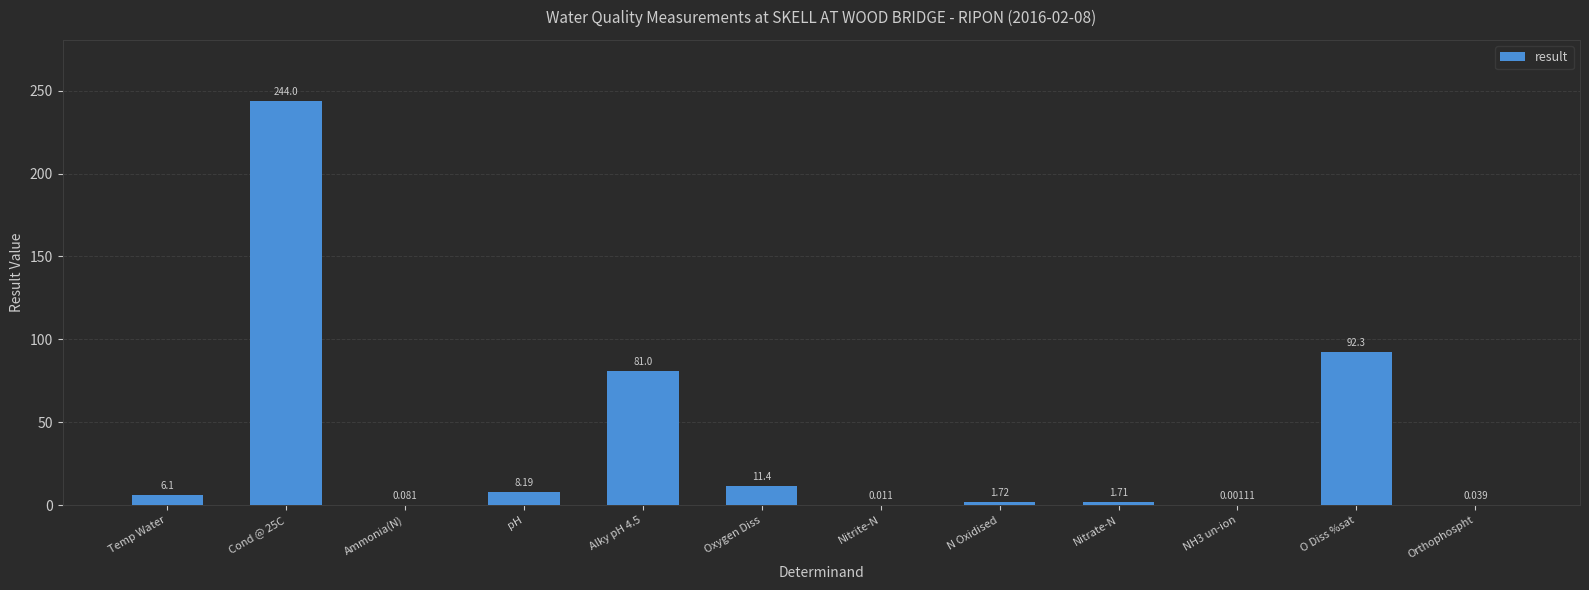

At which label is the value closest to 122?

O Diss %sat